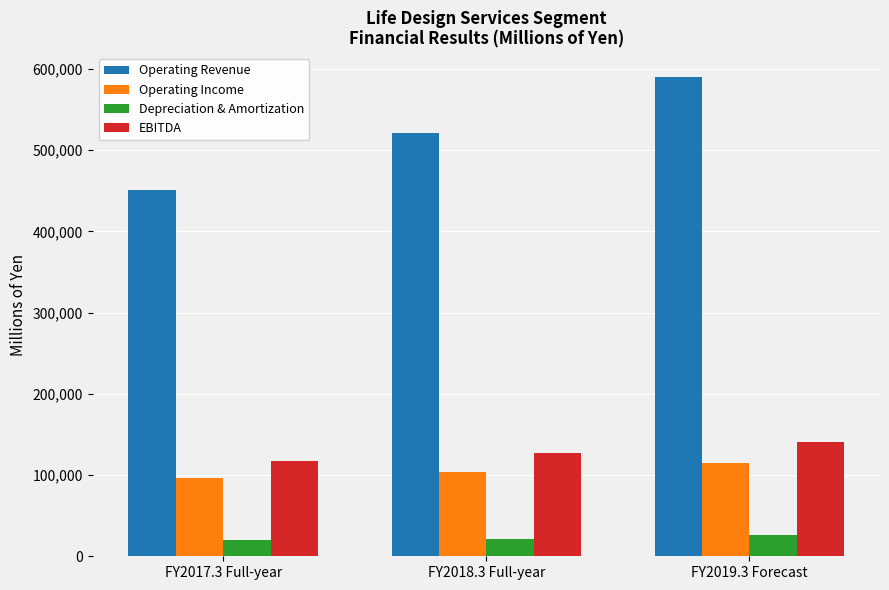

At FY2019.3 Forecast, list the series in order from smallest to largest.

Depreciation & Amortization, Operating Income, EBITDA, Operating Revenue